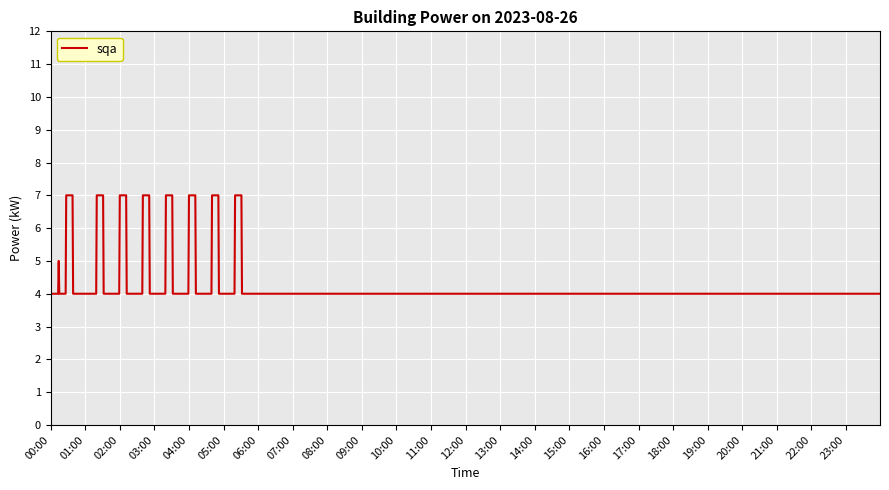

What is the greatest value displayed?

7